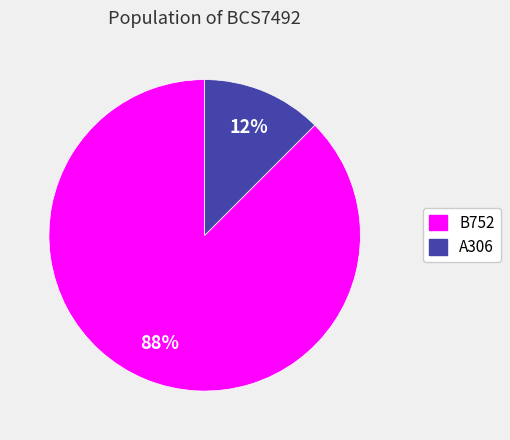

Rank the categories by value from highest to lowest.

B752, A306